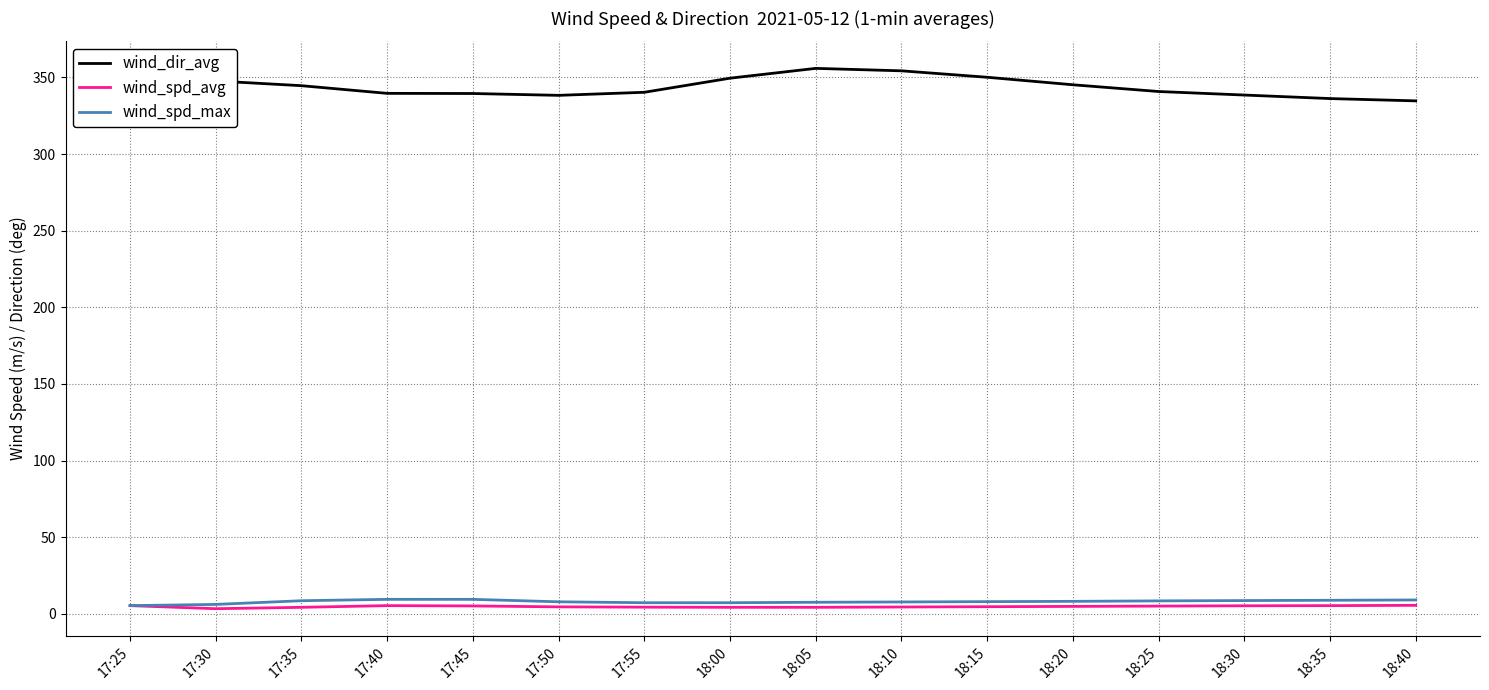

What is the spread (max minus min) of values at 17:30?

344.3